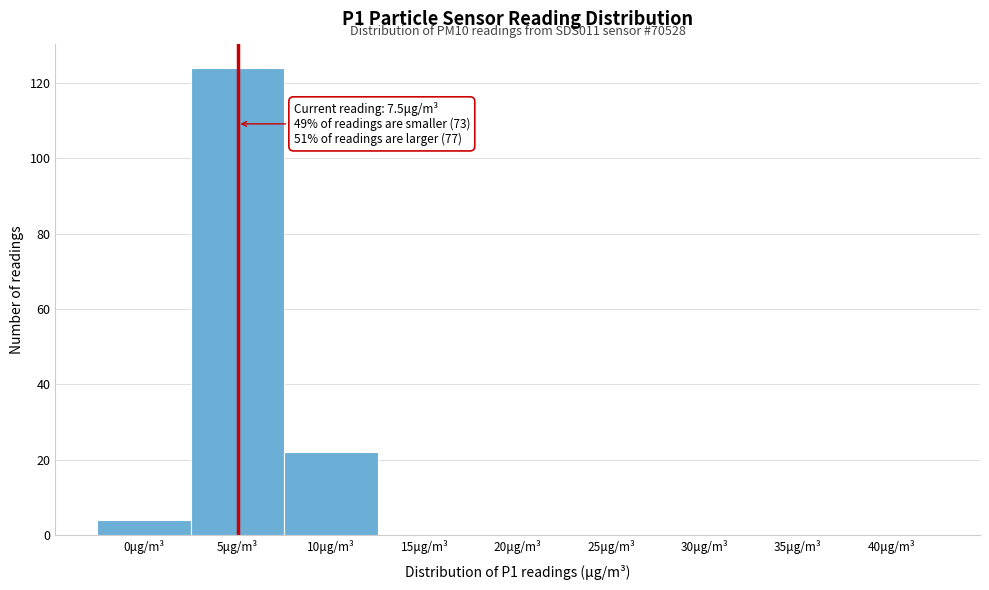

Reading left to right, list all the values displayed in this chart.

0μg/m³=4	5μg/m³=124	10μg/m³=22	15μg/m³=0	20μg/m³=0	25μg/m³=0	30μg/m³=0	35μg/m³=0	40μg/m³=0